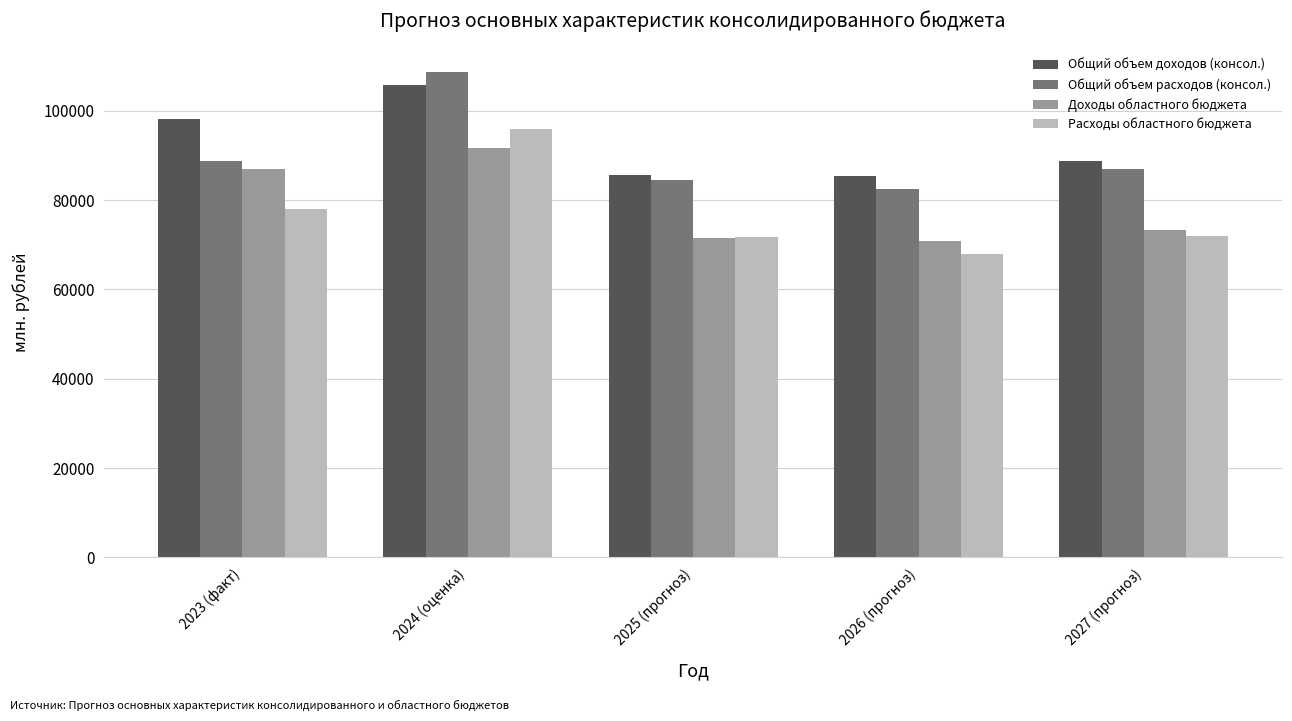

What is the lowest value of the Общий объем расходов (консол.) series?

82431.7